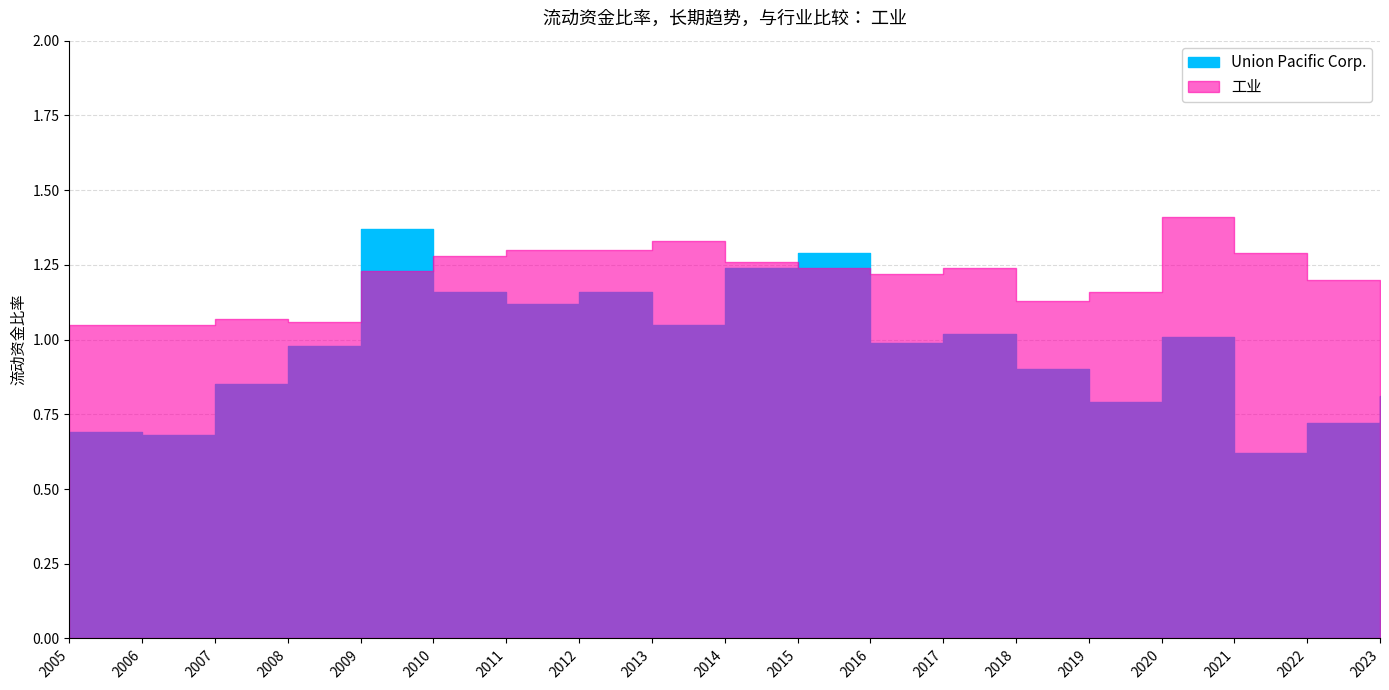

What is the difference between the maximum and second lowest values in the Union Pacific Corp. series?

0.7